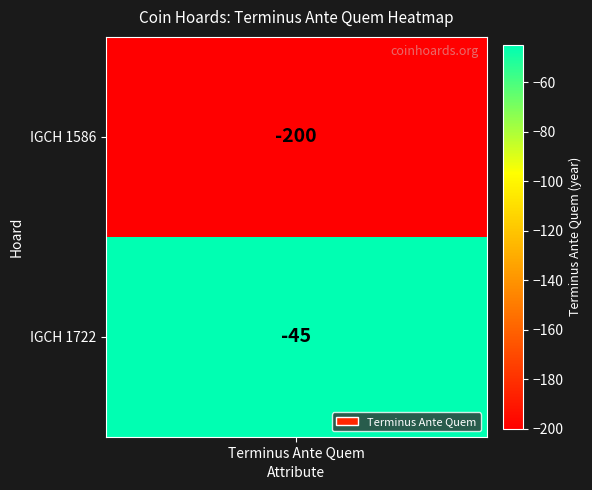

What is the difference between the maximum and minimum values?

155